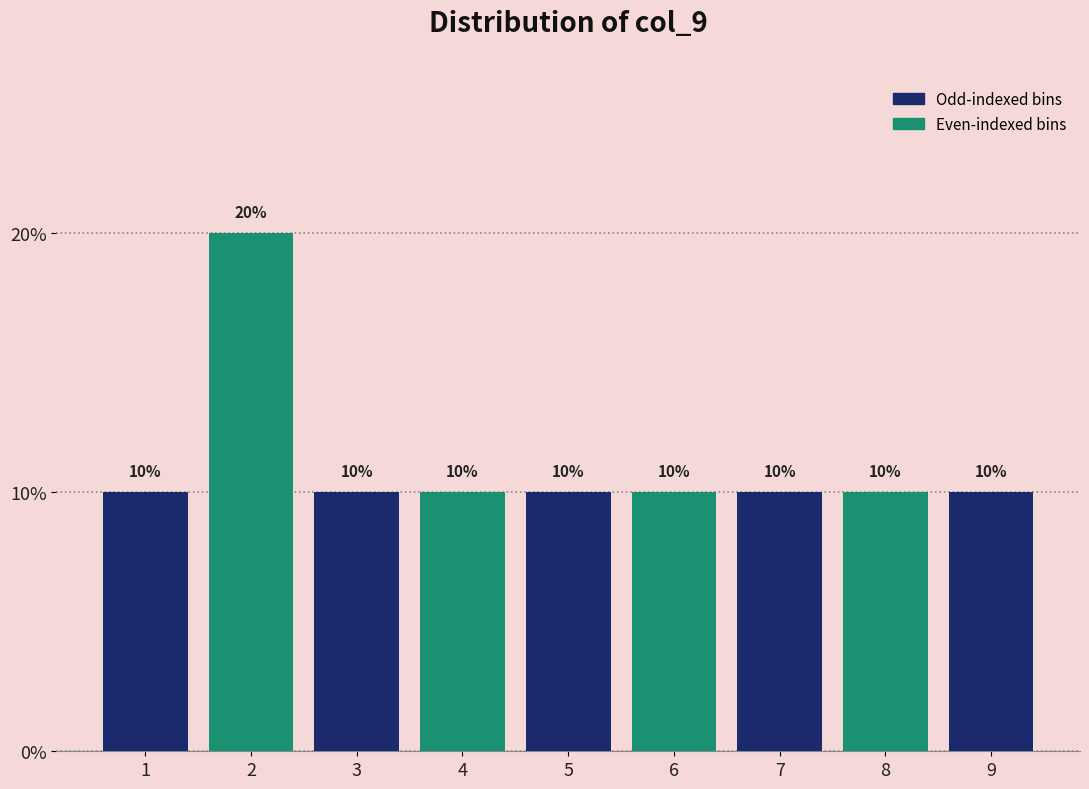

What is the height of the bar covering 1.5 to 2.5 on the x-axis?

20